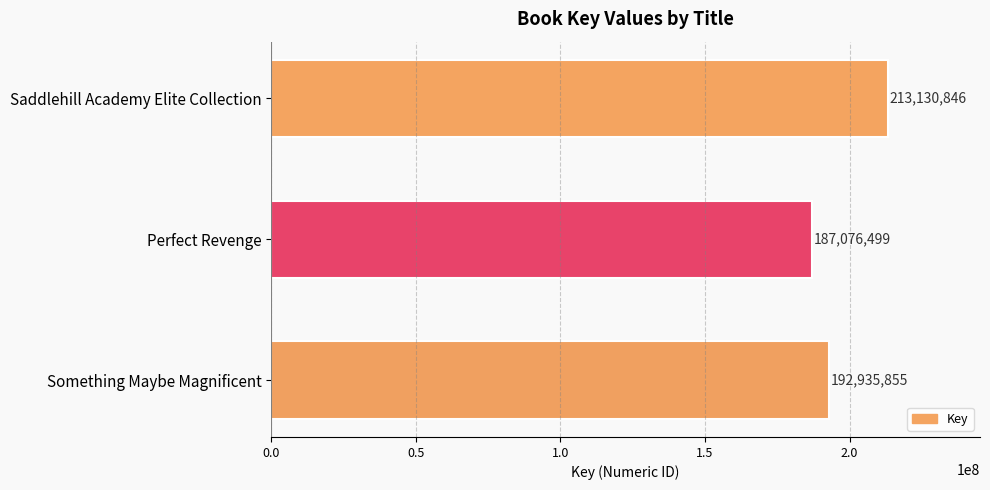

Which has a higher value, Something Maybe Magnificent or Perfect Revenge?

Something Maybe Magnificent